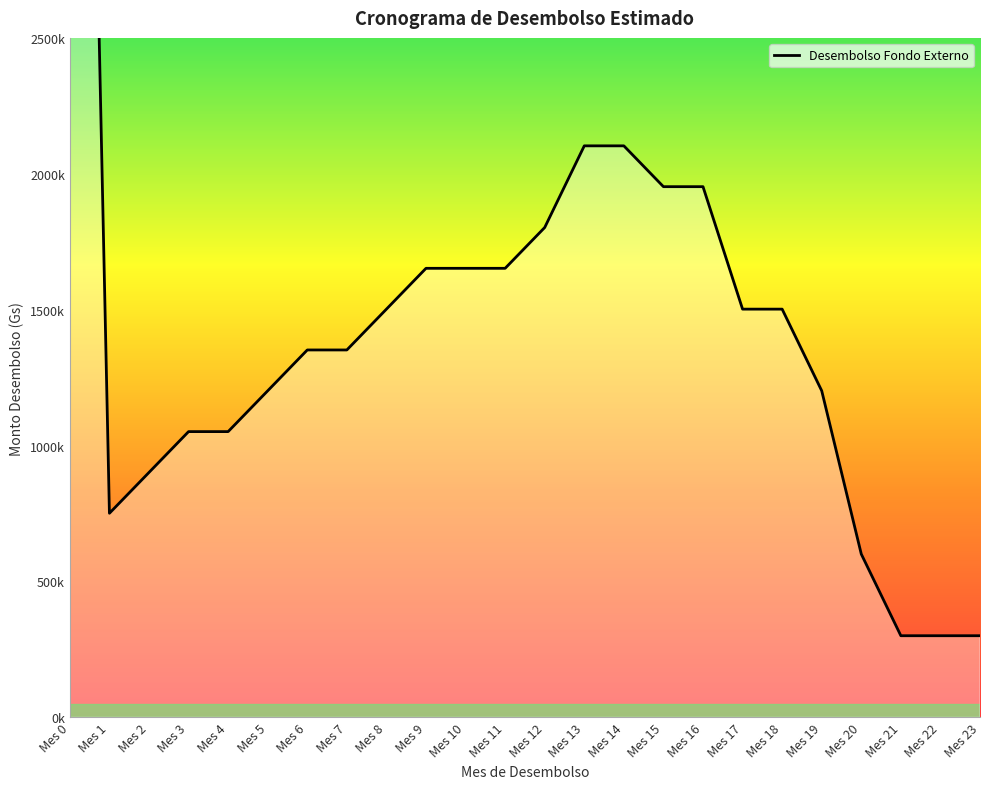

At which label is the value closest to 3905200?

Mes 13